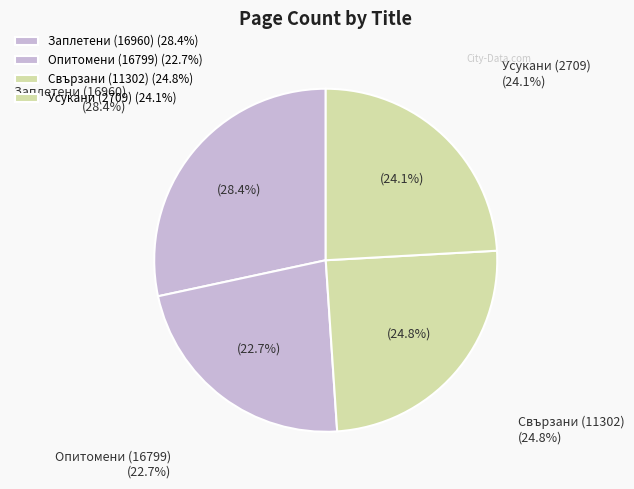

To the nearest percent, what portion does Заплетени (16960) represent?

28%